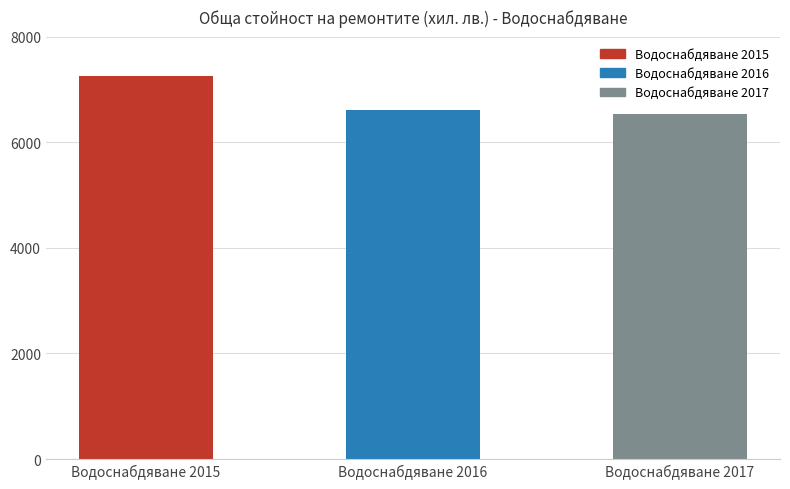

What is the value of the 3rd bar from the left?

6539.7